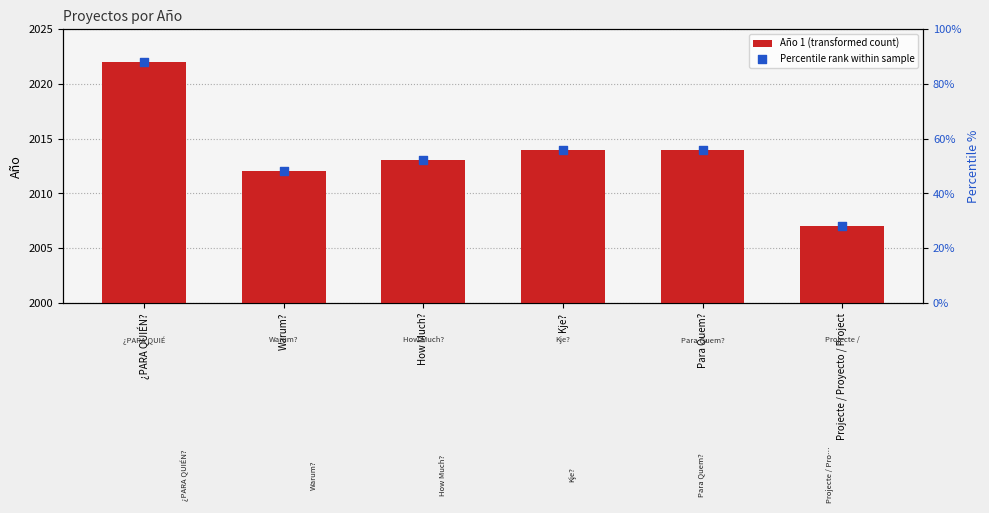

Which series contains the lowest Y value?

Percentile rank within sample